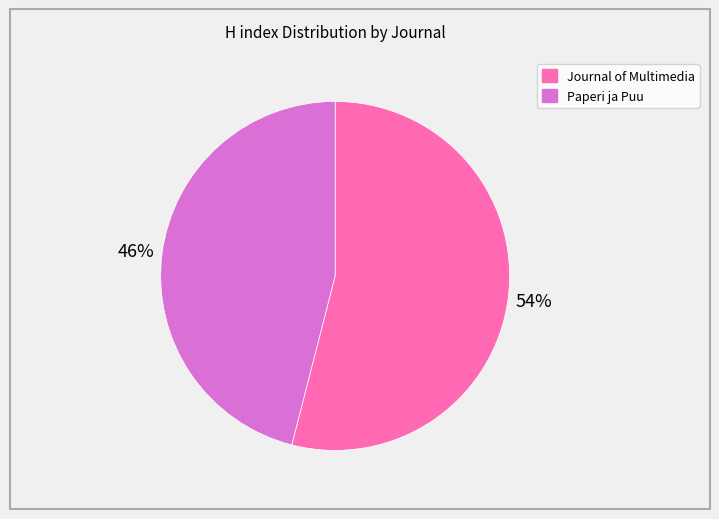

To the nearest percent, what is the difference between the largest and smallest slice percentages?

8%